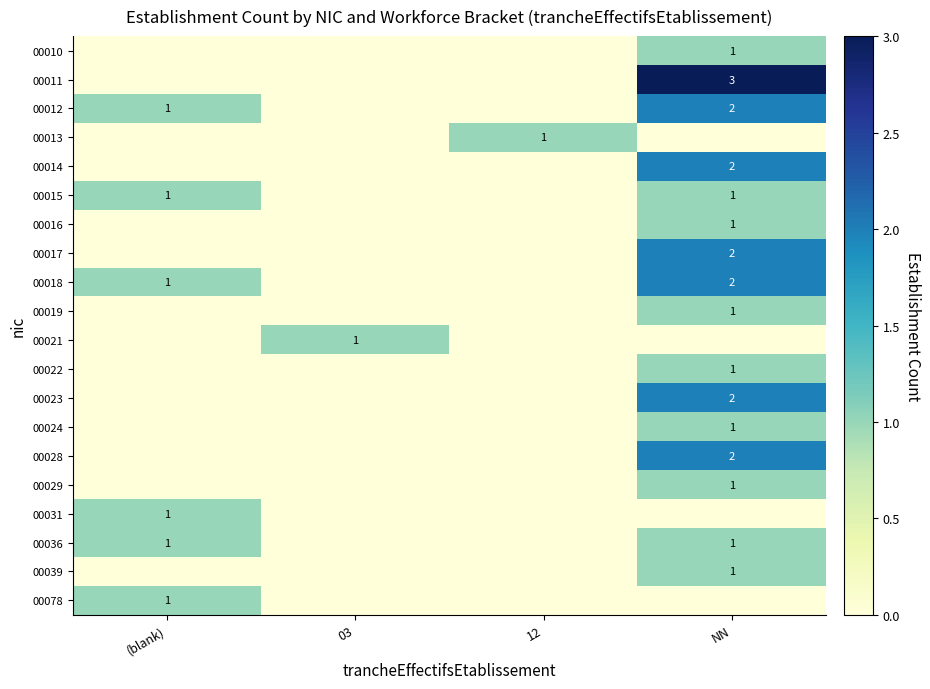

The 00012 series shows 1 at (blank). True or false?

True